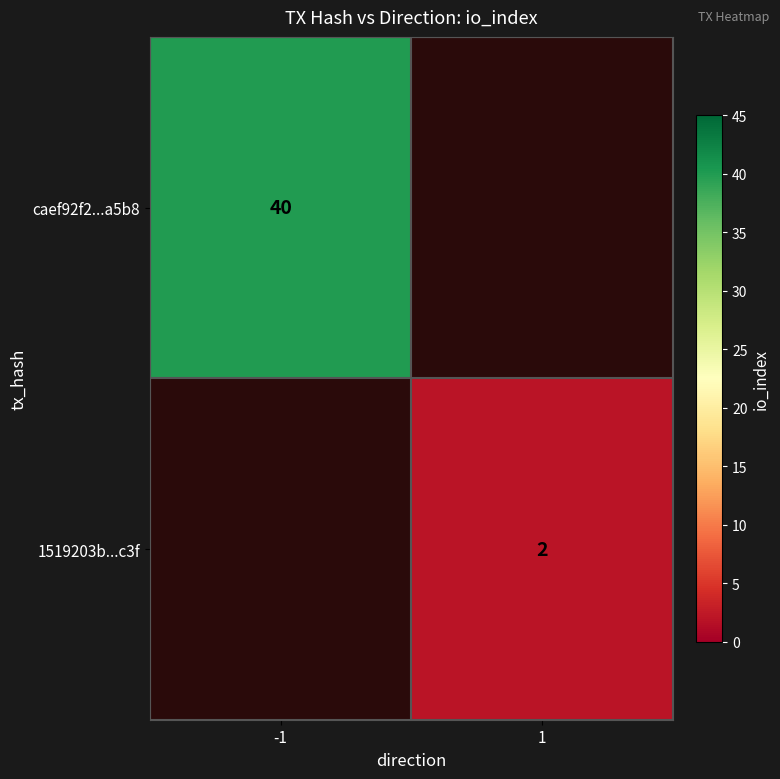

Is it true that 1519203b...c3f equals 2 at 1?

True